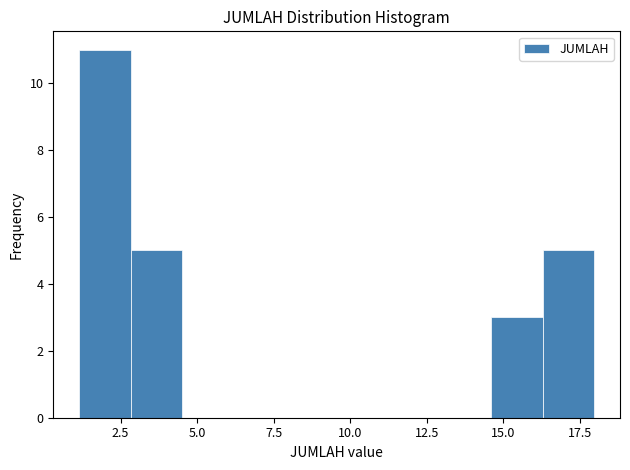

Around what value on the x-axis is the tallest bar? Give the approximate position of its centre, as read against the axis.

2.0